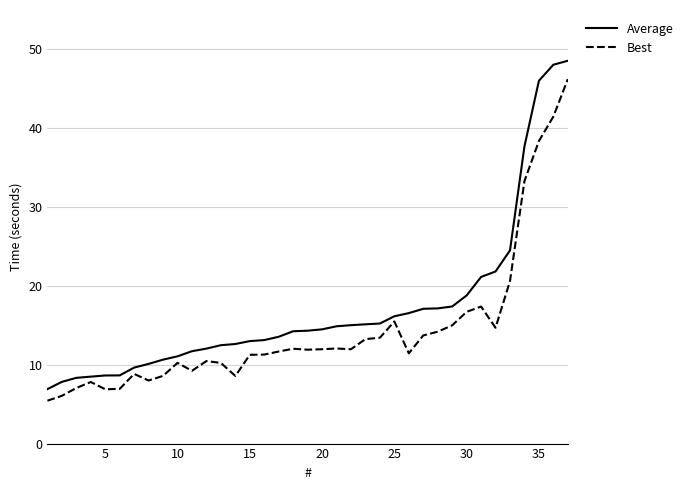

What is the difference between the second highest and second lowest values in the Average series?

40.2